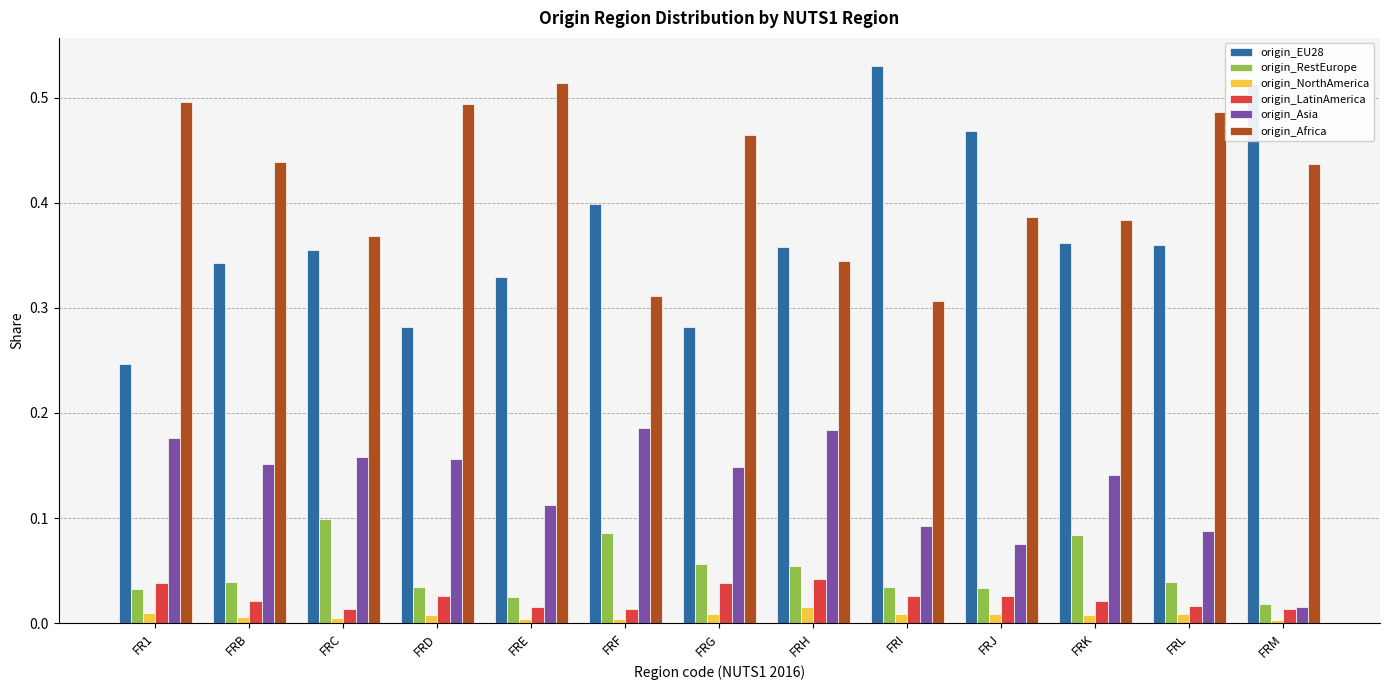

Which series changed the most between FRC and FRL?

origin_Africa